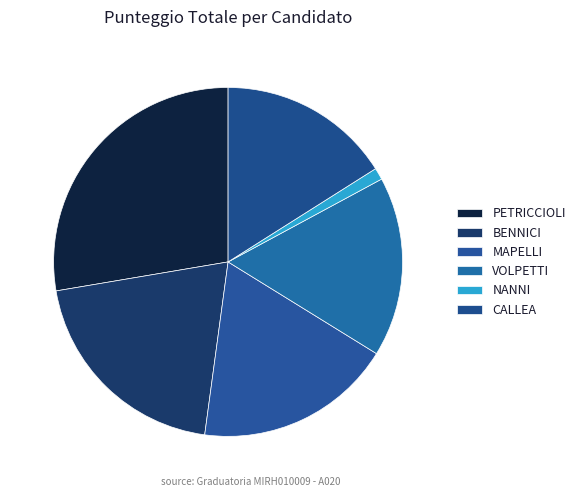

Is VOLPETTI the majority of the pie?

No